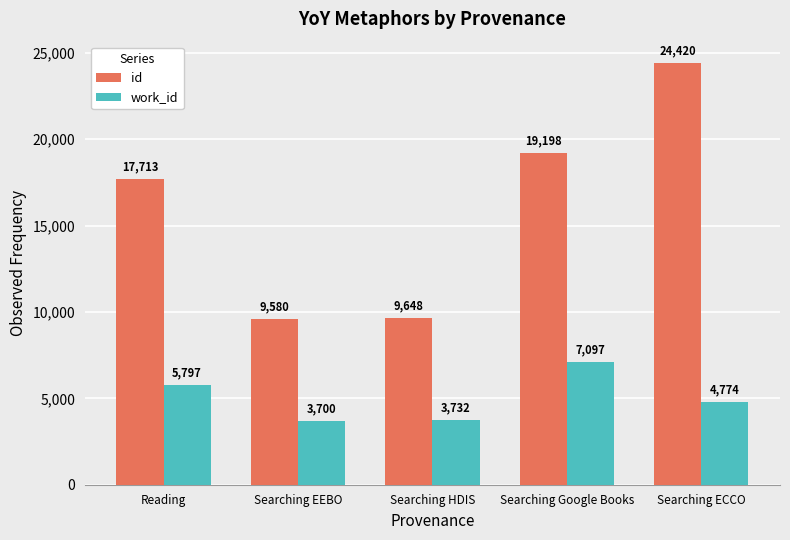

Does the chart contain any negative values?

No